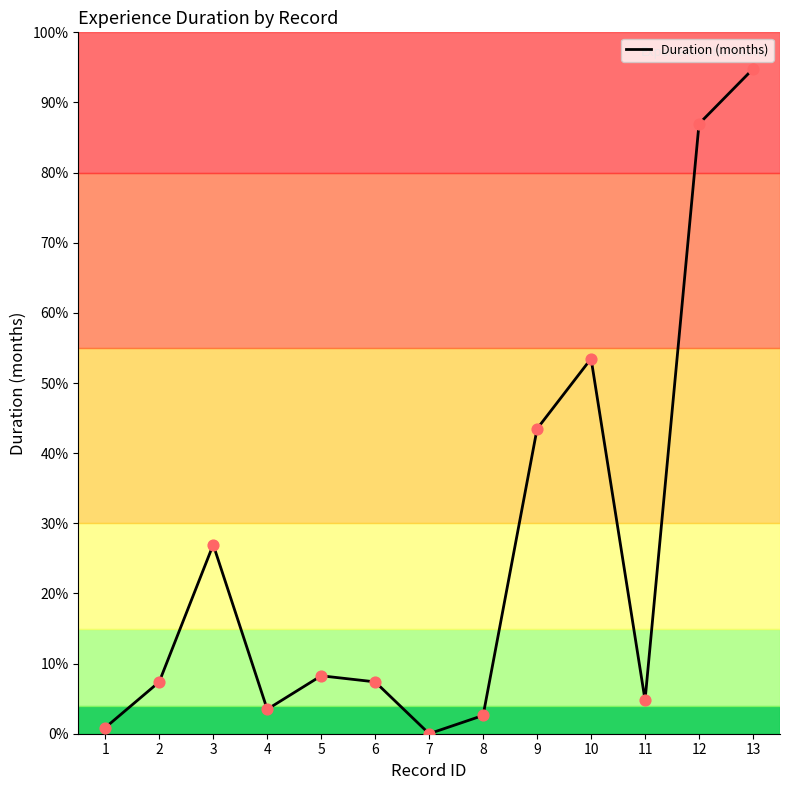

Does the chart have visible grid lines?

No